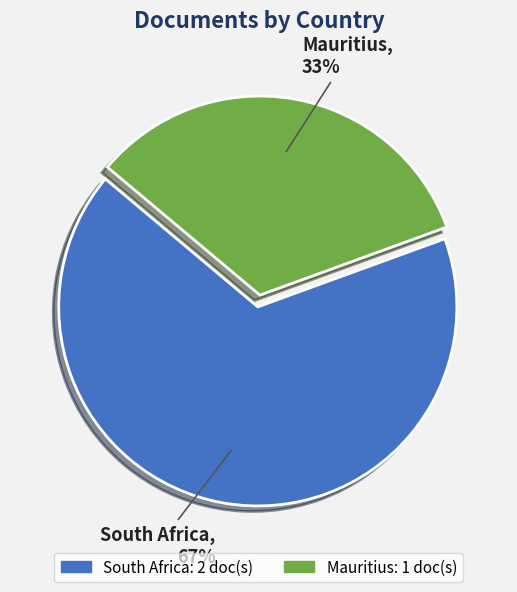

To the nearest percent, what percentage of the pie is South Africa?

67%